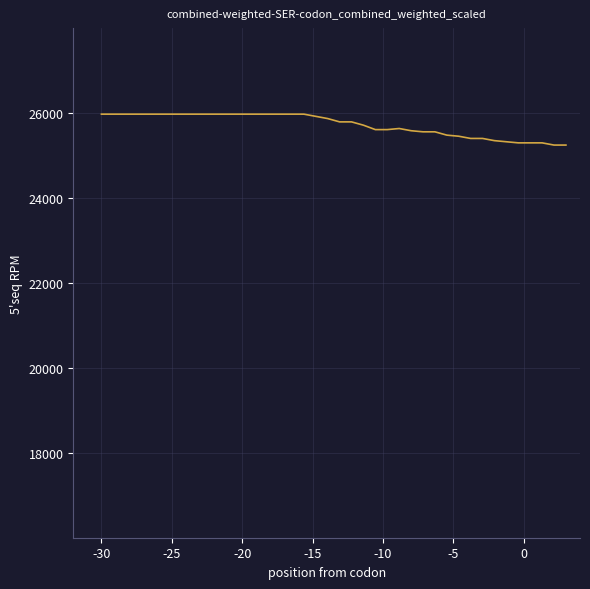

What is the greatest value displayed?

25974